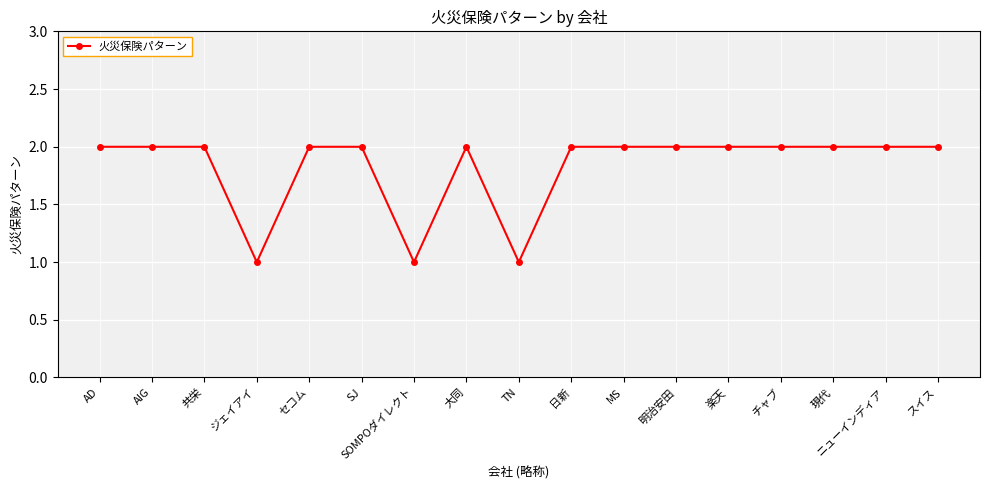

What is the value of the 3rd point from the left?

2